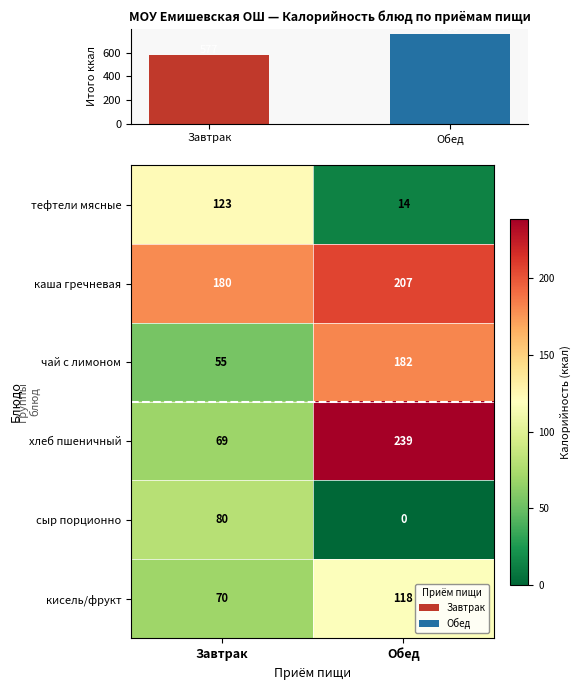

What is the average value of the кисель/фрукт series?

94